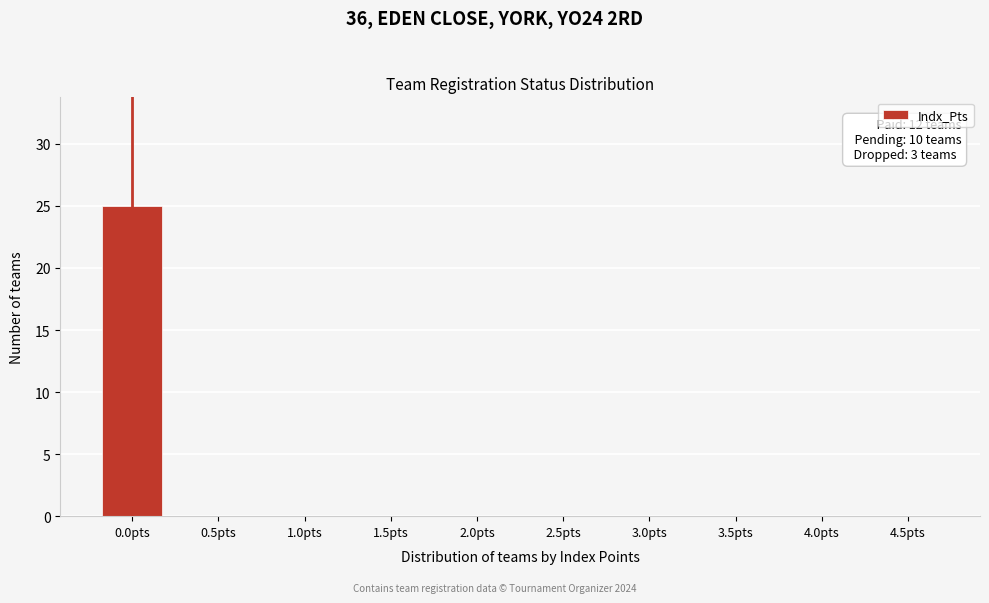

Reading left to right, extract all data points from this chart.

0.0pts=25	0.5pts=0	1.0pts=0	1.5pts=0	2.0pts=0	2.5pts=0	3.0pts=0	3.5pts=0	4.0pts=0	4.5pts=0